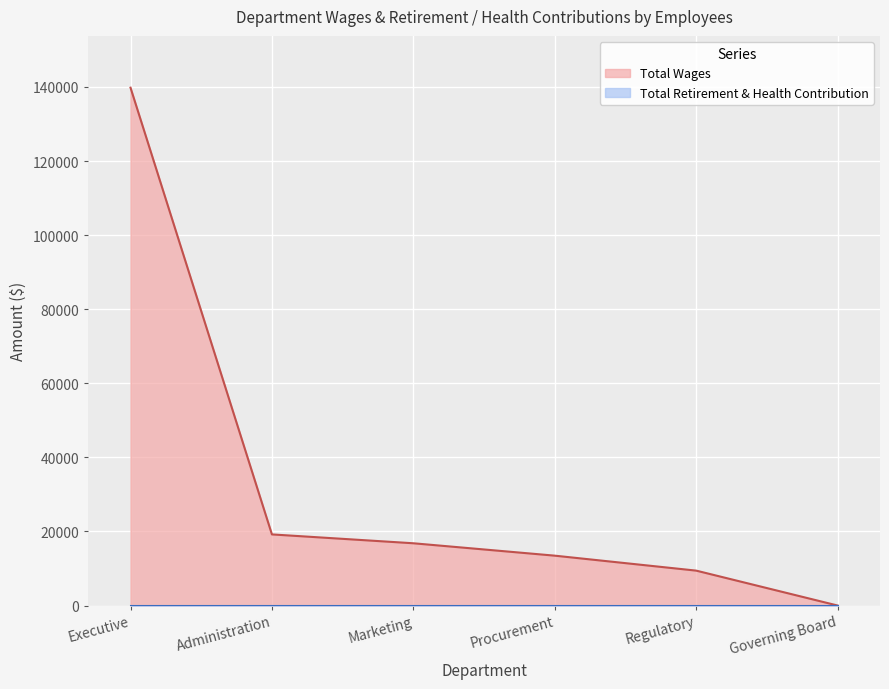

How many values exceed 16808?

2